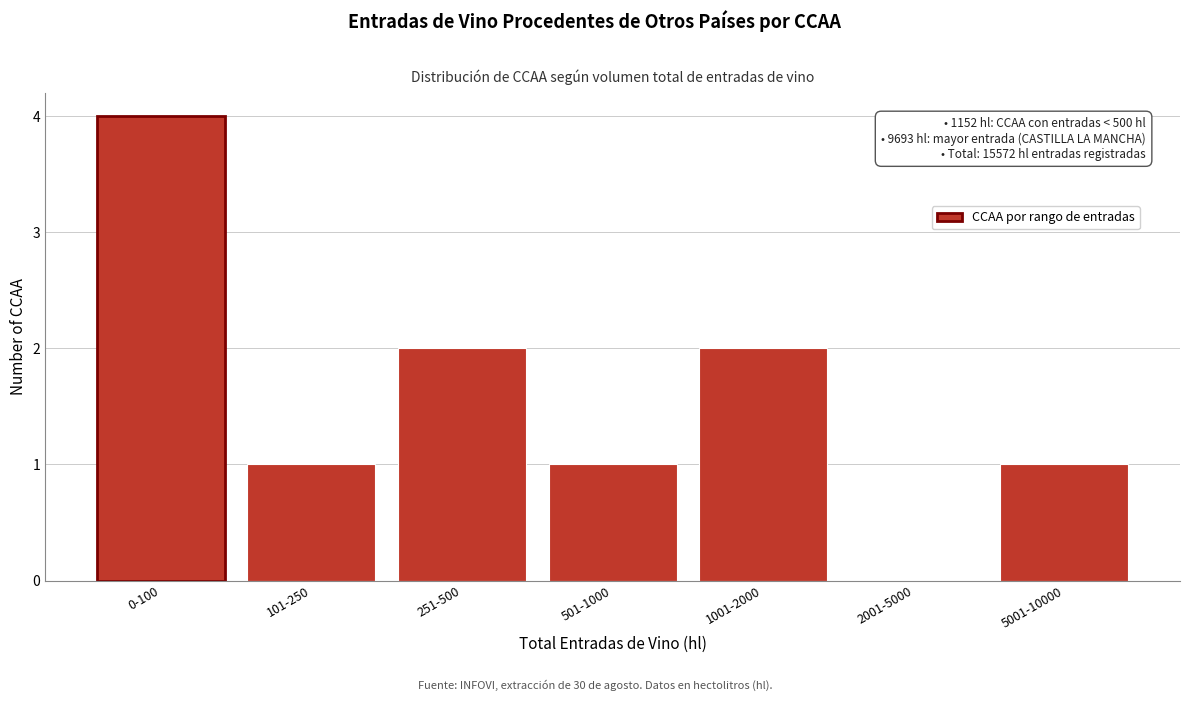

Reading left to right, transcribe all the data shown in this chart.

0-100=4	101-250=1	251-500=2	501-1000=1	1001-2000=2	2001-5000=0	5001-10000=1